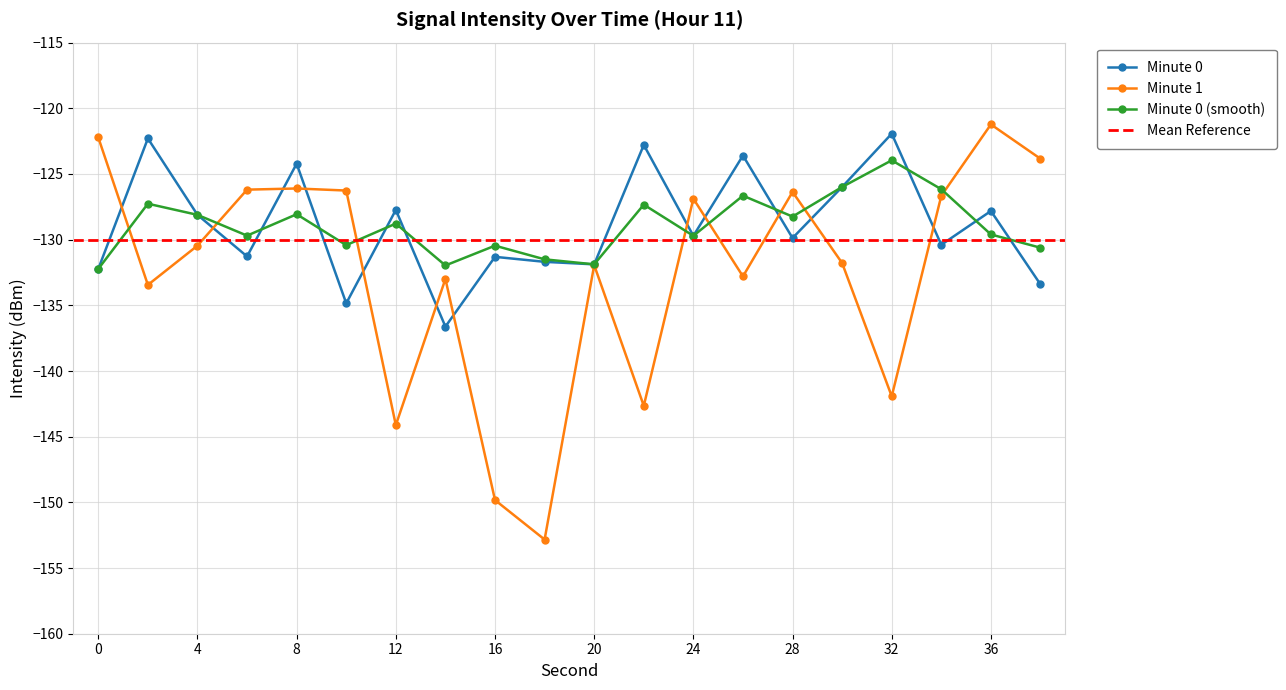

List the series in order of their peak value, highest first.

Minute 1, Minute 0, Minute 0 (smooth)